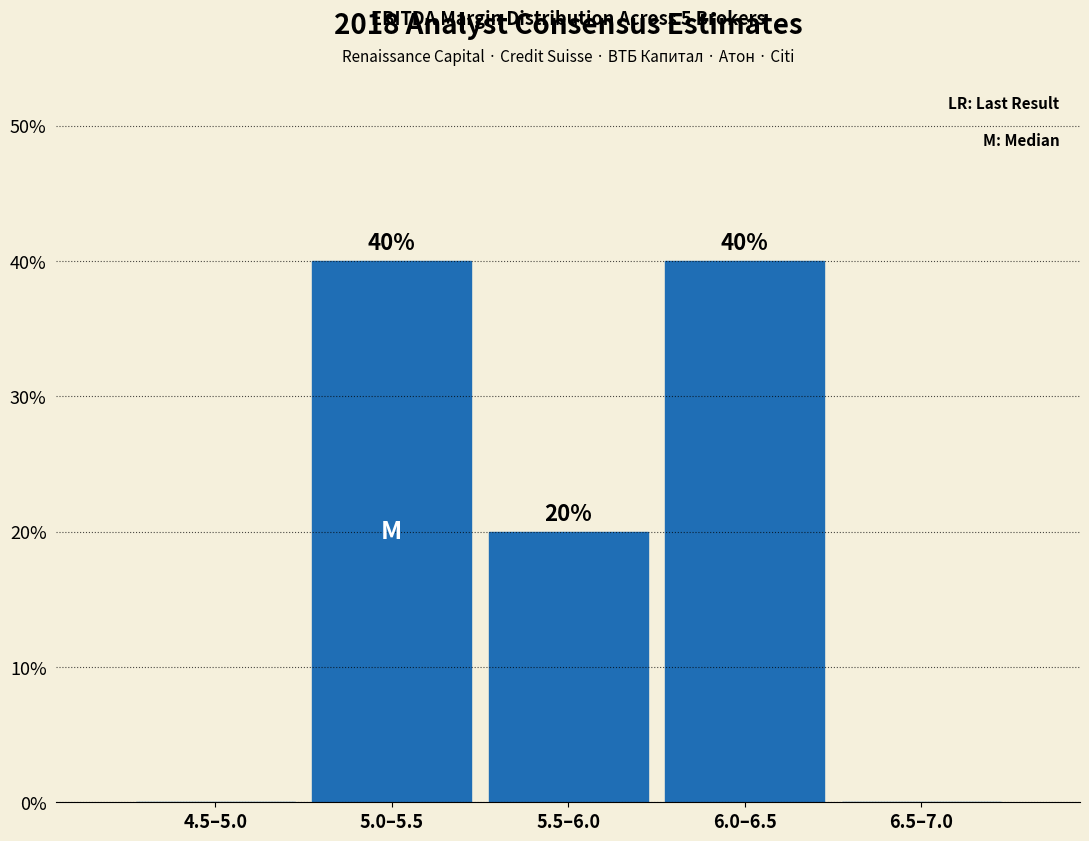

Reading left to right, extract all data points from this chart.

4.5–5.0=0	5.0–5.5=40	5.5–6.0=20	6.0–6.5=40	6.5–7.0=0